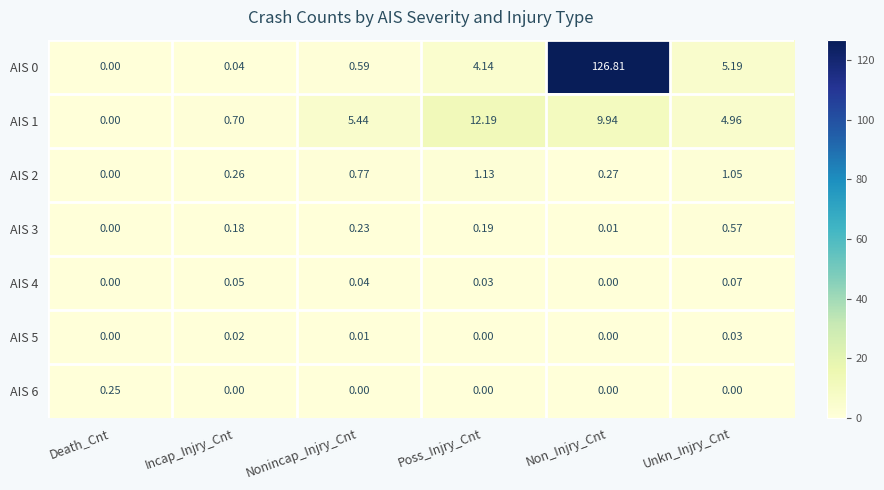

List the labels in order of AIS 3 value, smallest first.

Death_Cnt, Non_Injry_Cnt, Incap_Injry_Cnt, Poss_Injry_Cnt, Nonincap_Injry_Cnt, Unkn_Injry_Cnt